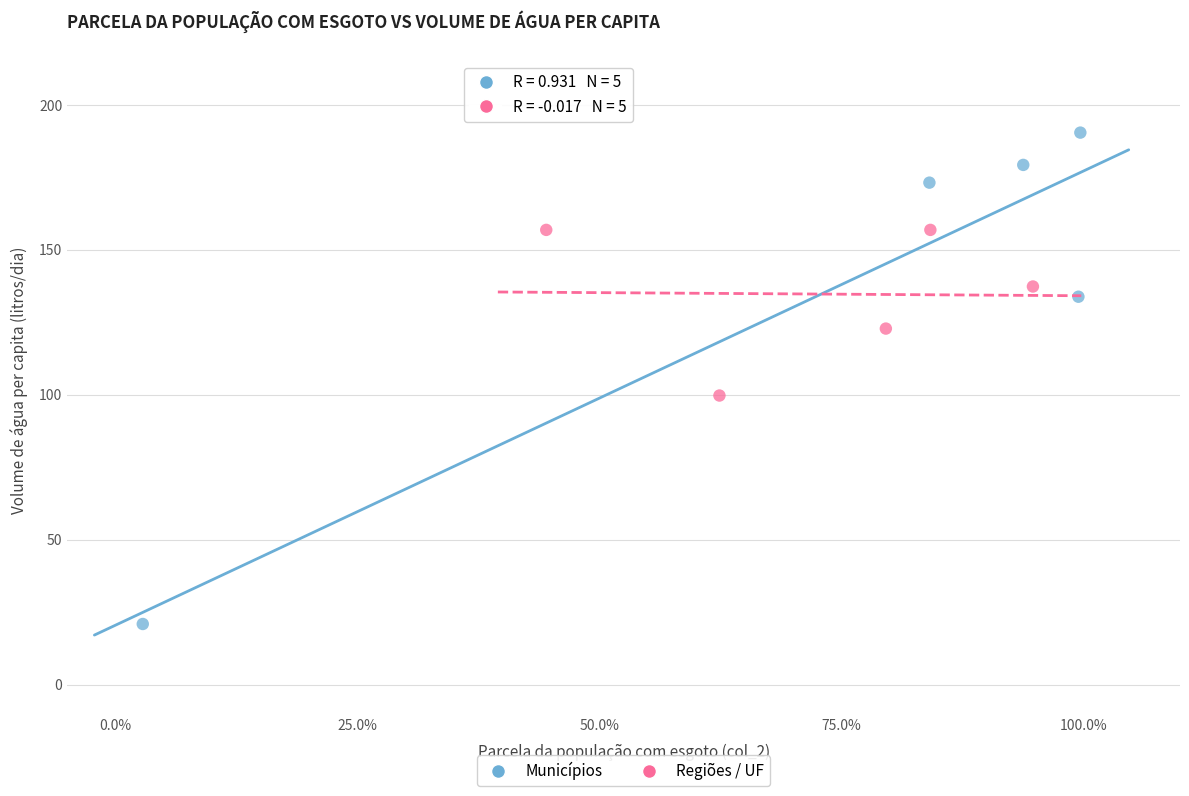

Which series reaches the minimum Y coordinate?

Municípios